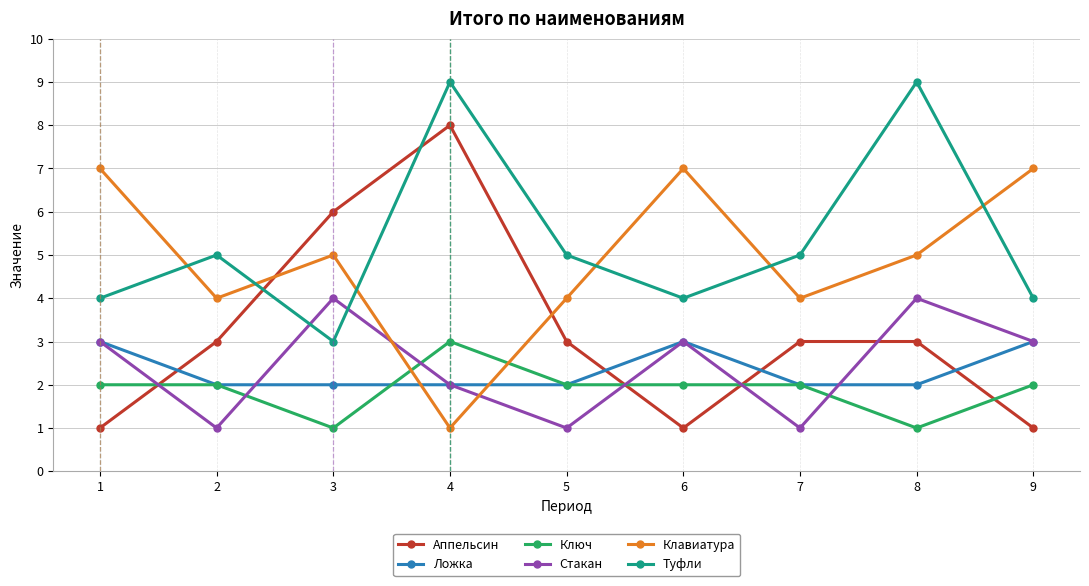

Count the number of data series in this chart.

6